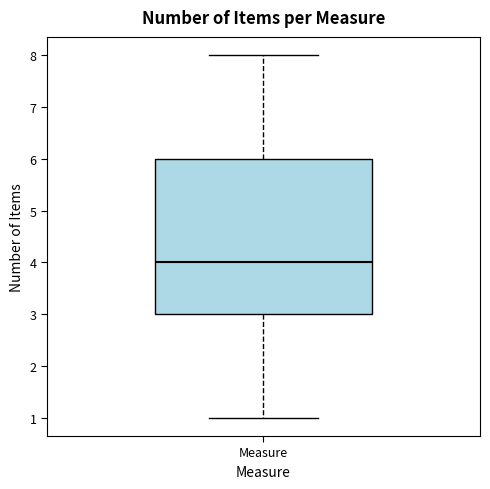

Where does the lower whisker of the box for Measure end on the y-axis? The values are not printed on the chart, so give them approximately, as read against the axis.

1